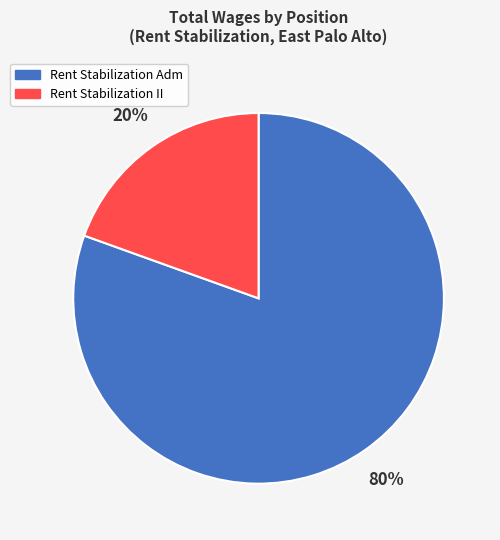

To the nearest percent, what is the average slice percentage?

50%